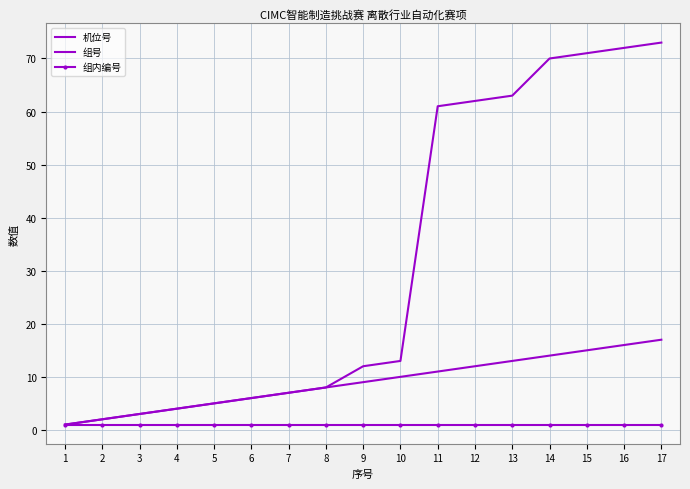

What is the difference between the highest and lowest values at 17?

72